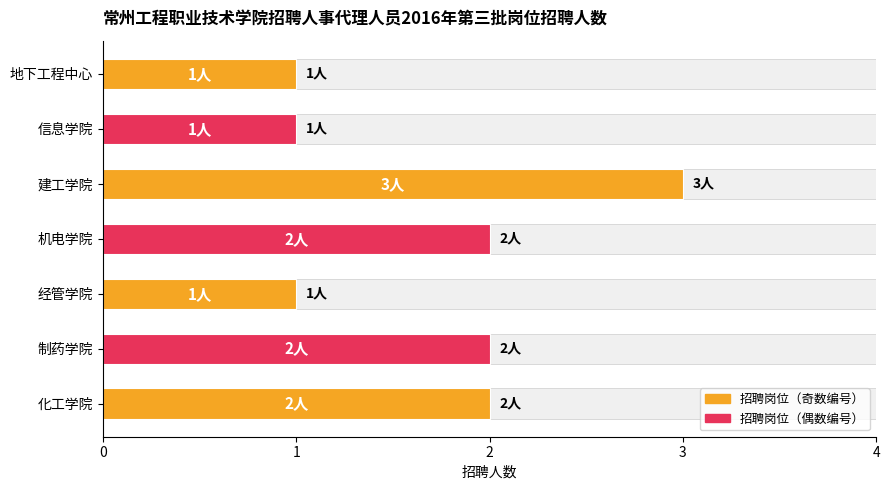

How many data points does each series have?

7